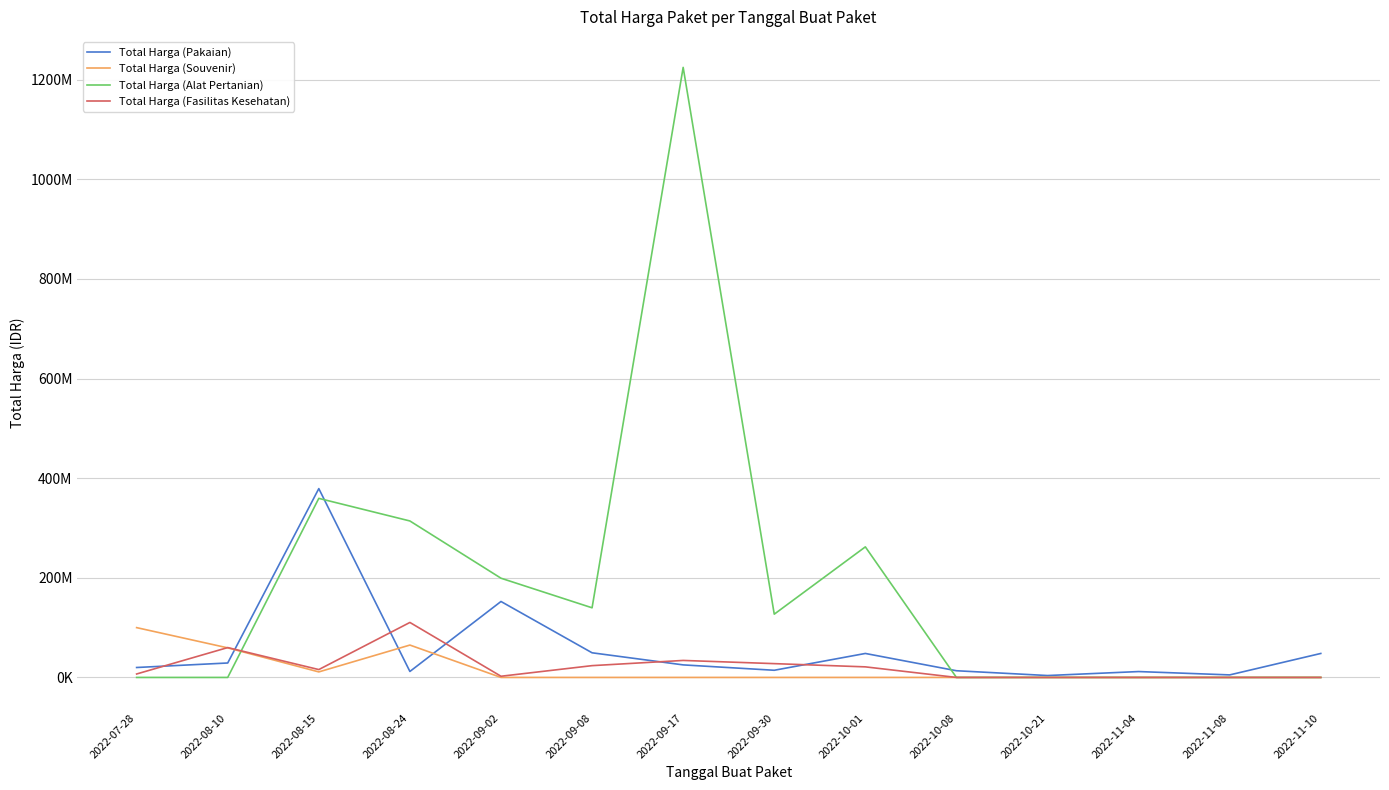

Where is Total Harga (Pakaian) nearest to the value 191450000?

2022-09-02